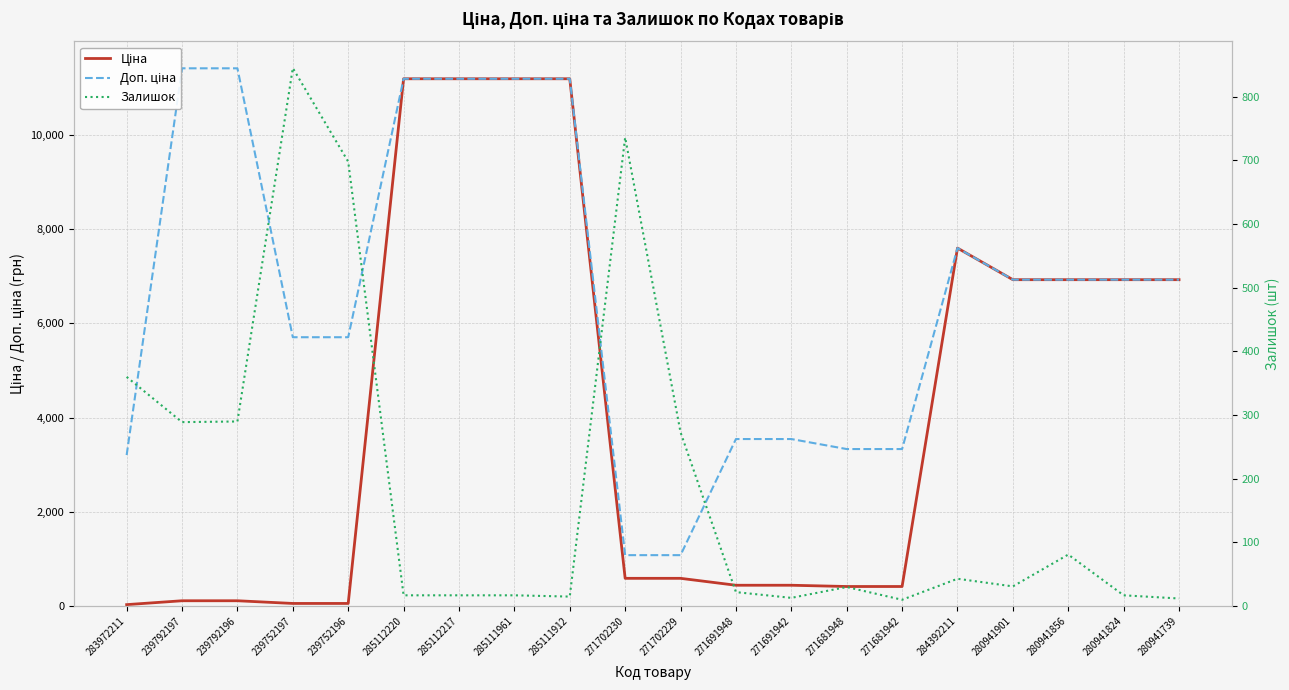

How many data points in Доп. ціна are less than 6925?

9